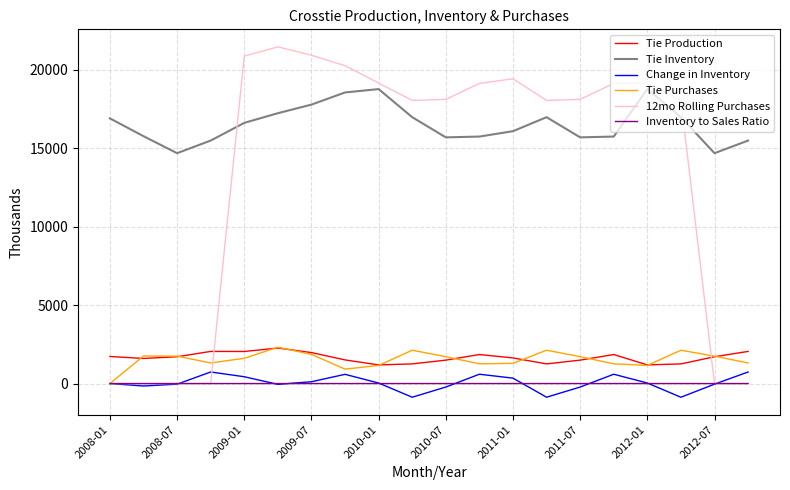

What is the difference between the second highest and second lowest values in the 12mo Rolling Purchases series?

20920.2